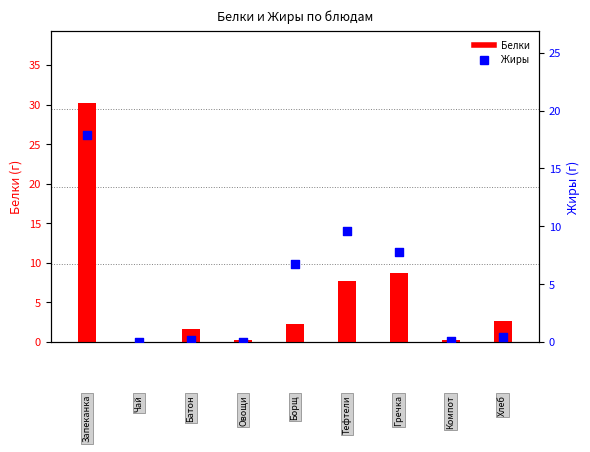

Which series has the largest Y range (max minus min)?

Белки